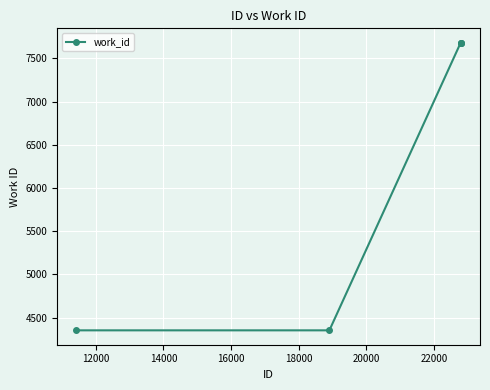

True or false: the data has more than 2 interior local peaks.

False